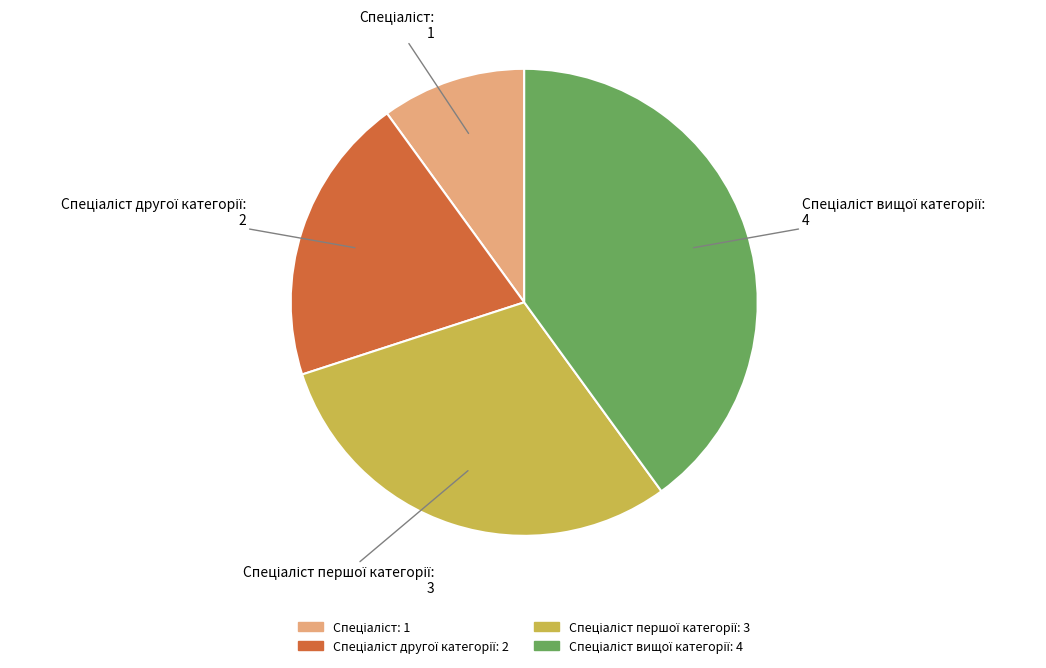

Is there any slice that represents more than half of the pie?

No